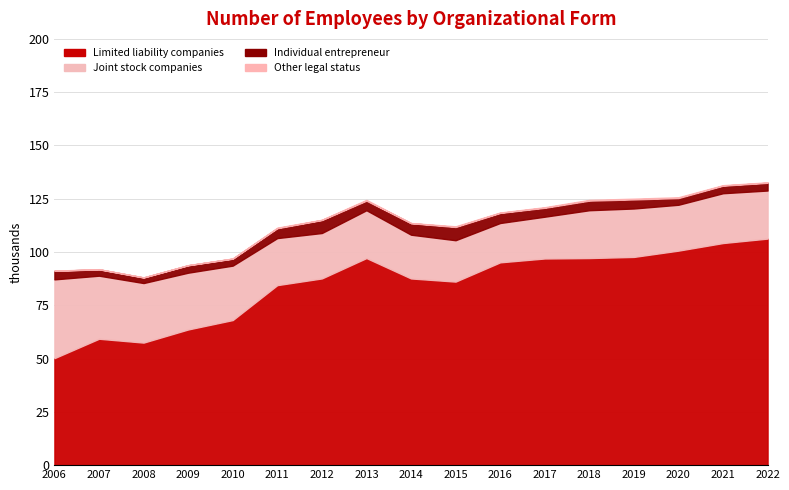

How many lines are shown in the chart?

4